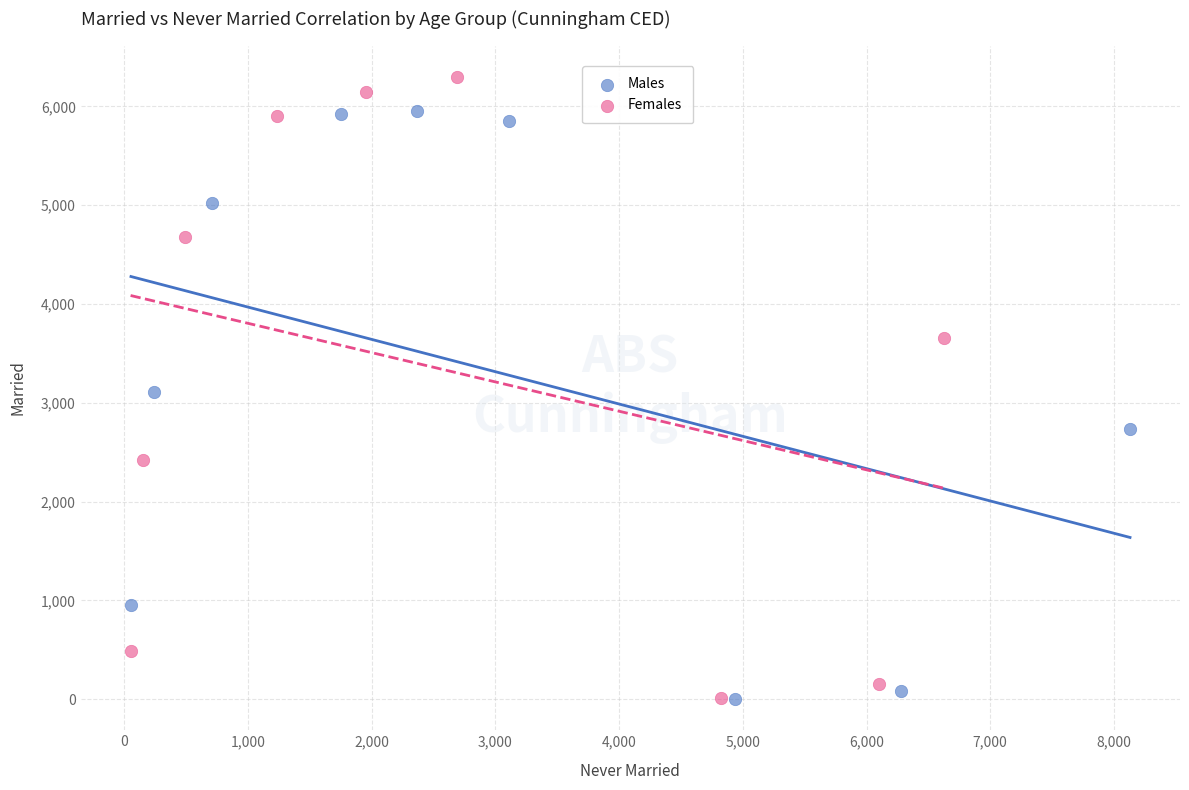

Which series contains the highest Y value?

Females